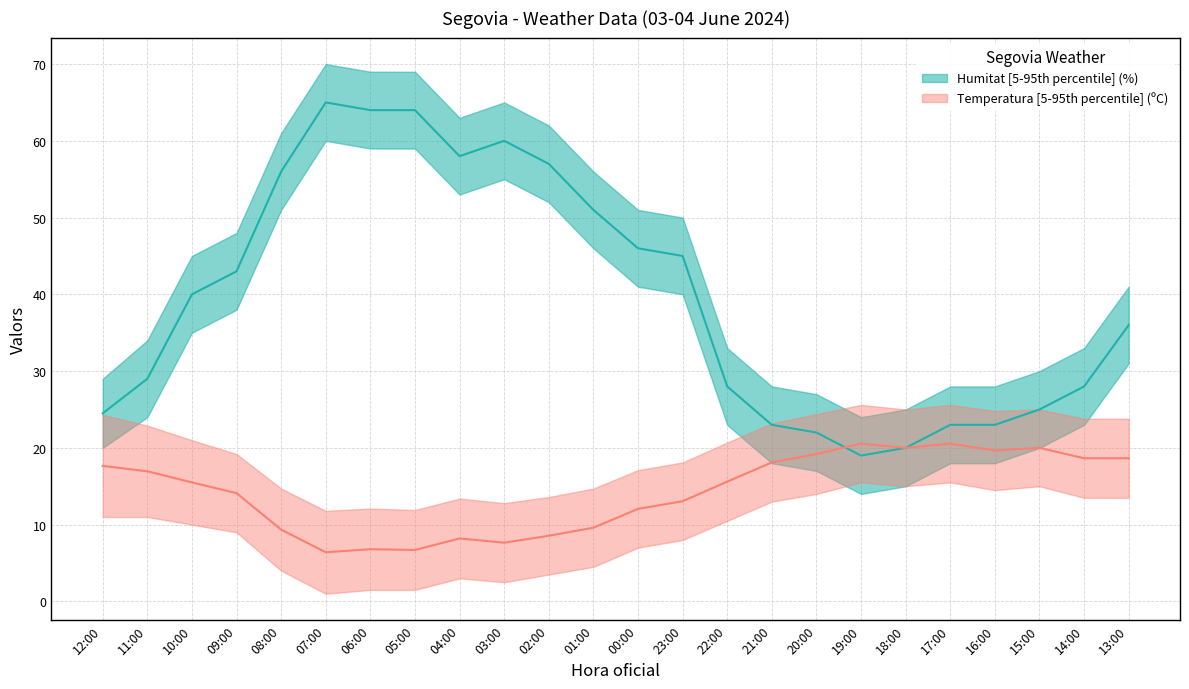

Which category has the highest value across all series?

07:00